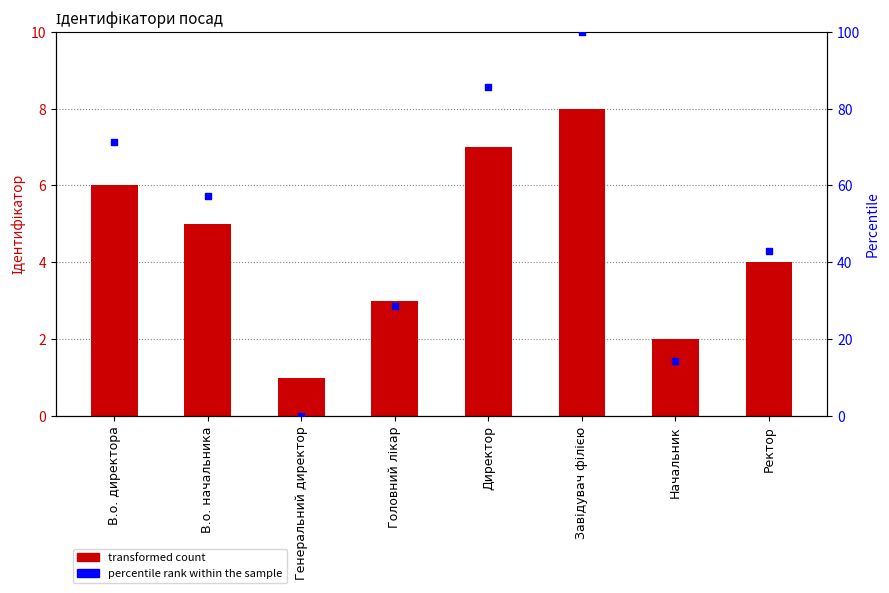

What is the total value across all series at Генеральний директор?

1.0